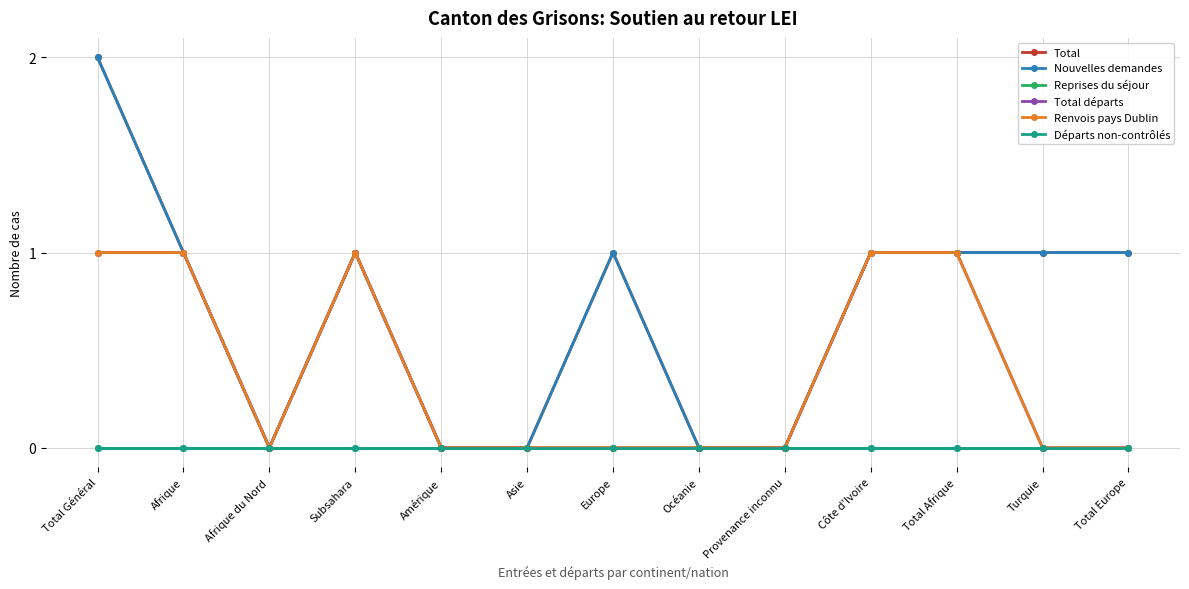

Does the chart have visible grid lines?

Yes